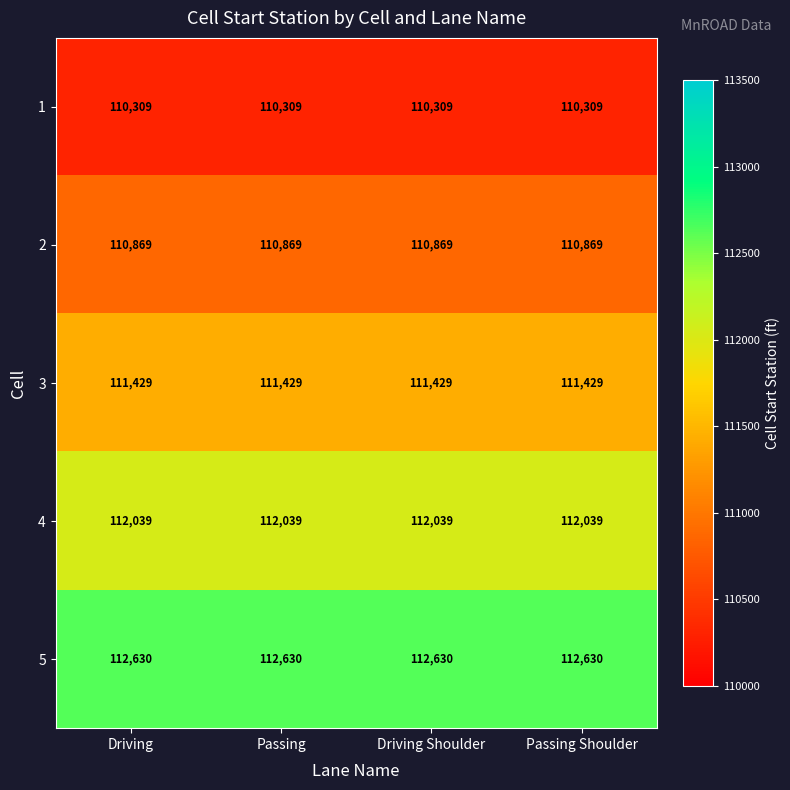

What is the maximum value for 1?

110309